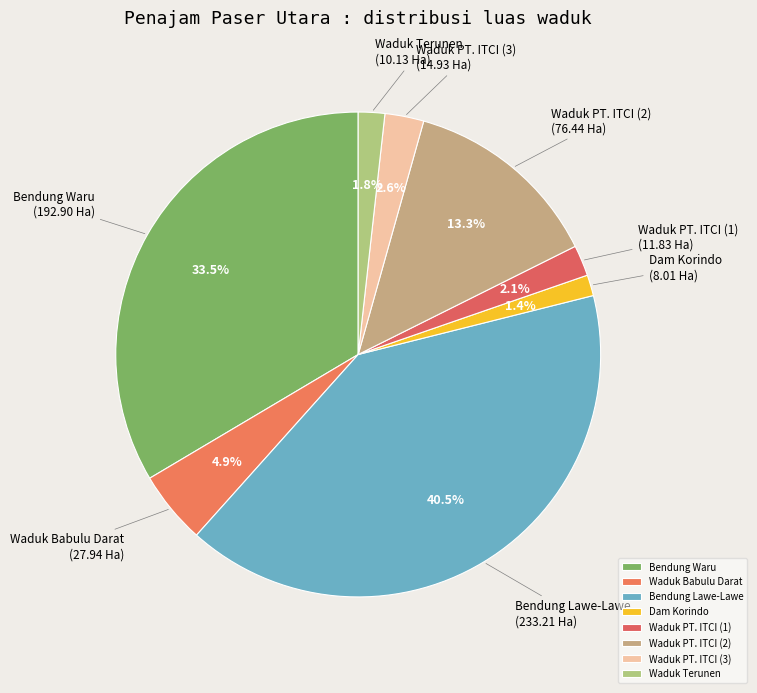

What is the total percentage of Bendung Lawe-Lawe and Waduk PT. ITCI (3)?

43.1%